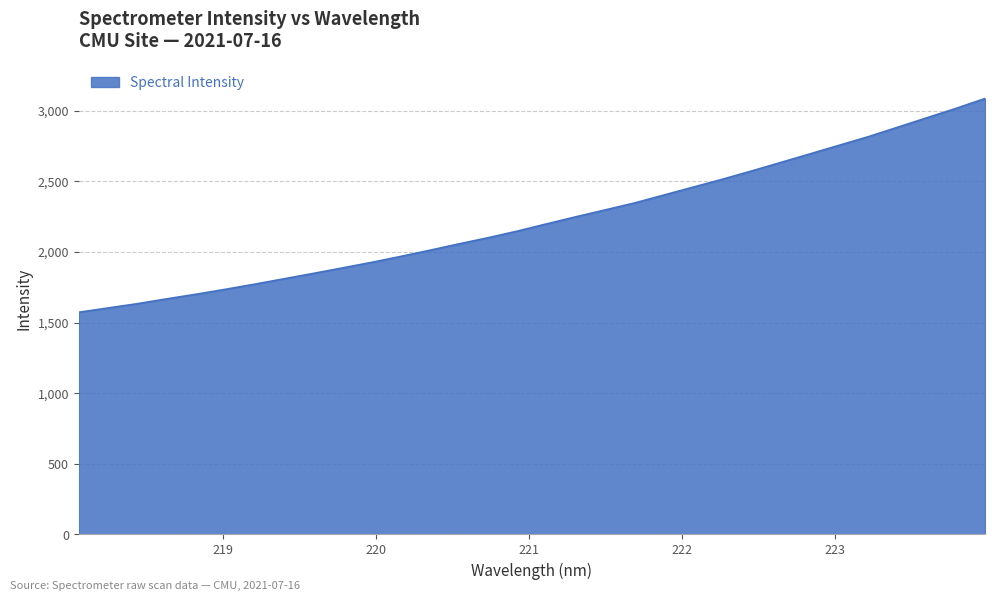

What is the maximum value shown in the chart?

3086.4